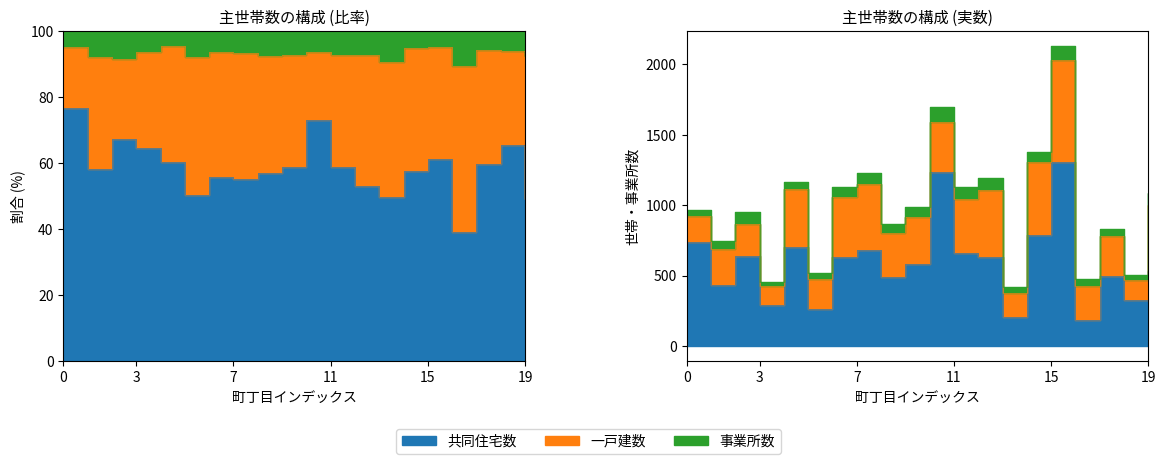

How many interior local peaks does the 共同住宅数 series have?

6